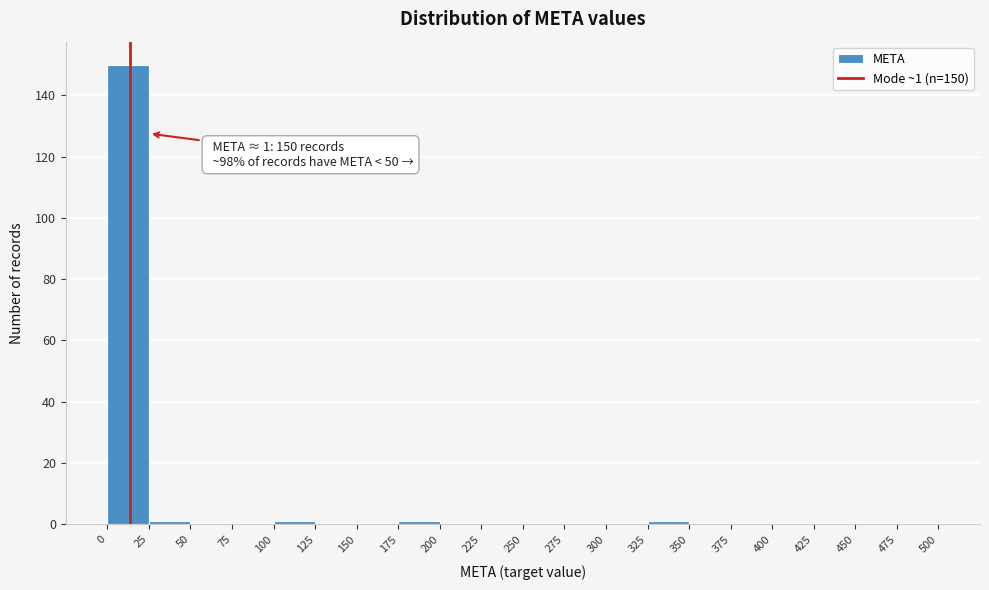

Which range on the x-axis has the tallest bar?

0 to 25